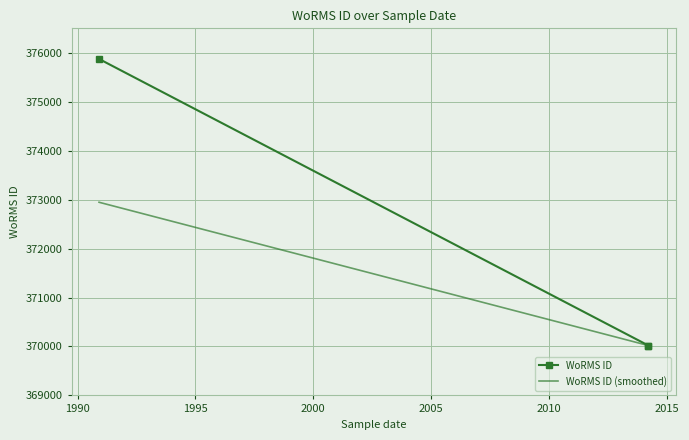

What is the maximum value for WoRMS ID (smoothed)?

372946.5